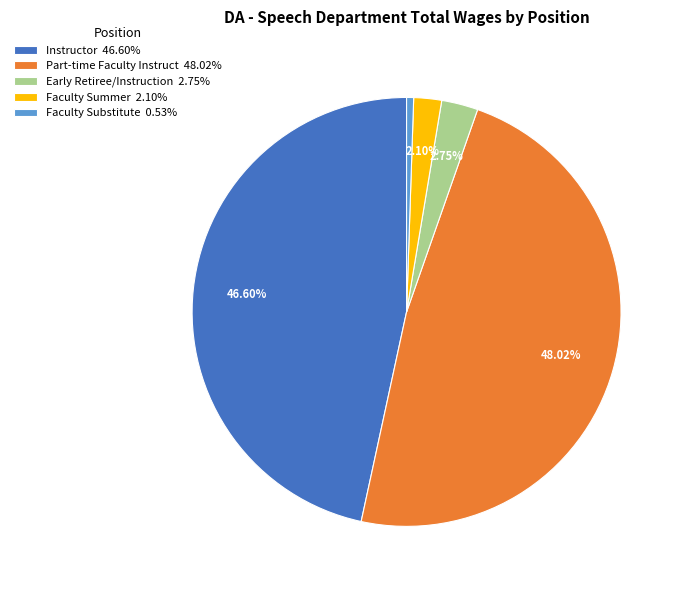

To the nearest percent, what is the difference between the largest and smallest slice percentages?

47%